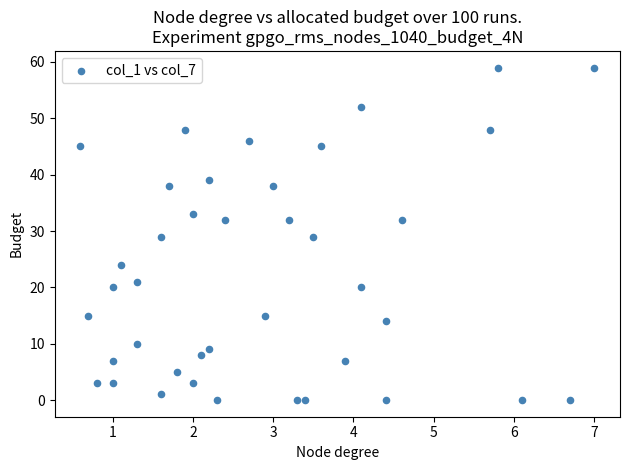

What is the range of Y values (max minus min)?

59